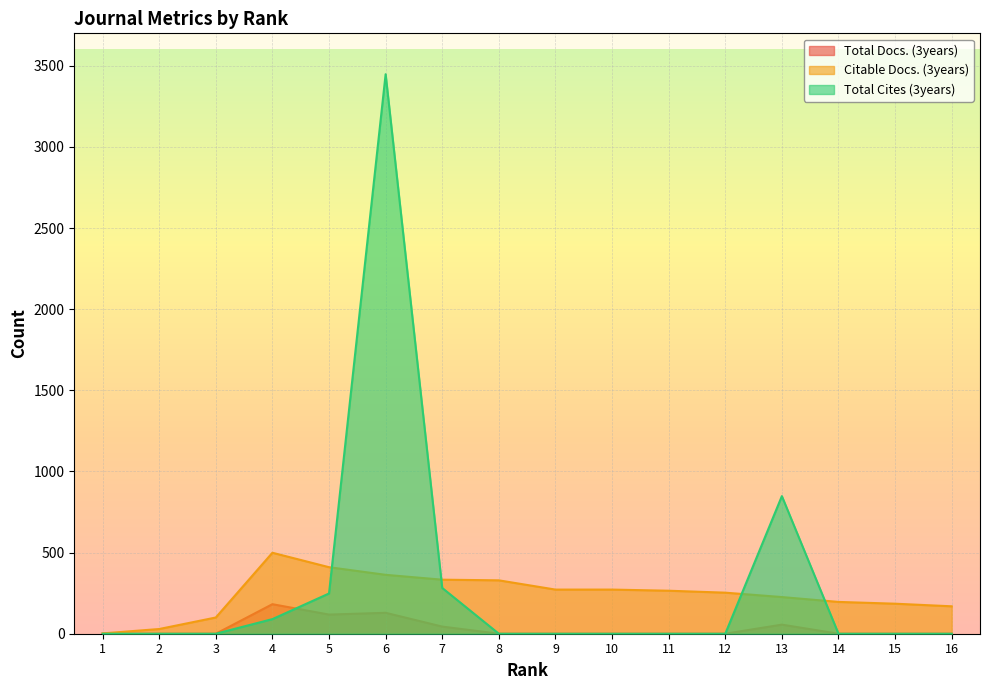

Reading left to right, transcribe all the data shown in this chart.

Total Docs. (3years): 1=0	2=0	3=0	4=182	5=118	6=129	7=44	8=0	9=0	10=0	11=0	12=0	13=56	14=0	15=0	16=0
Citable Docs. (3years): 1=2	2=29	3=100	4=499	5=410	6=363	7=333	8=329	9=272	10=272	11=265	12=253	13=226	14=196	15=185	16=169
Total Cites (3years): 1=0	2=0	3=0	4=90	5=248	6=3448	7=282	8=0	9=0	10=0	11=0	12=0	13=848	14=0	15=0	16=0